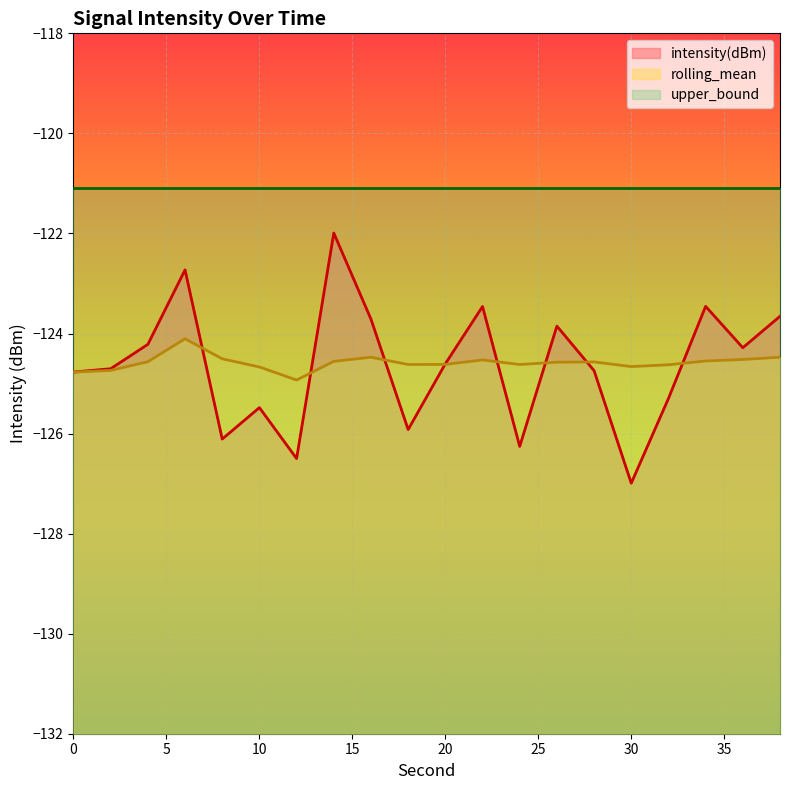

Which category has the lowest value across all series?

30